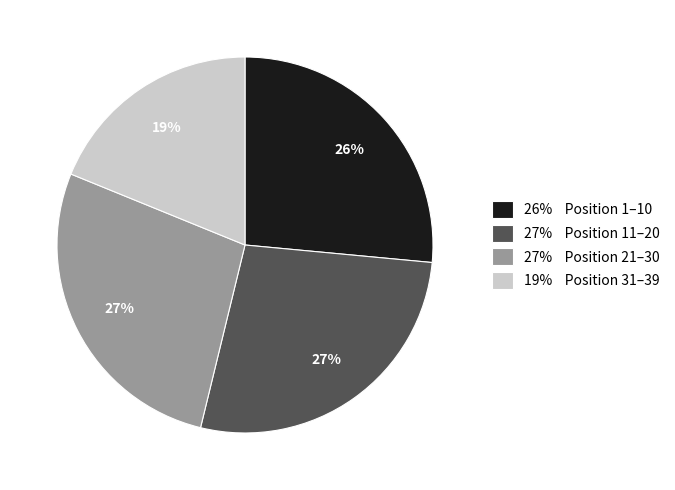

To the nearest percent, what is the average slice percentage?

25%